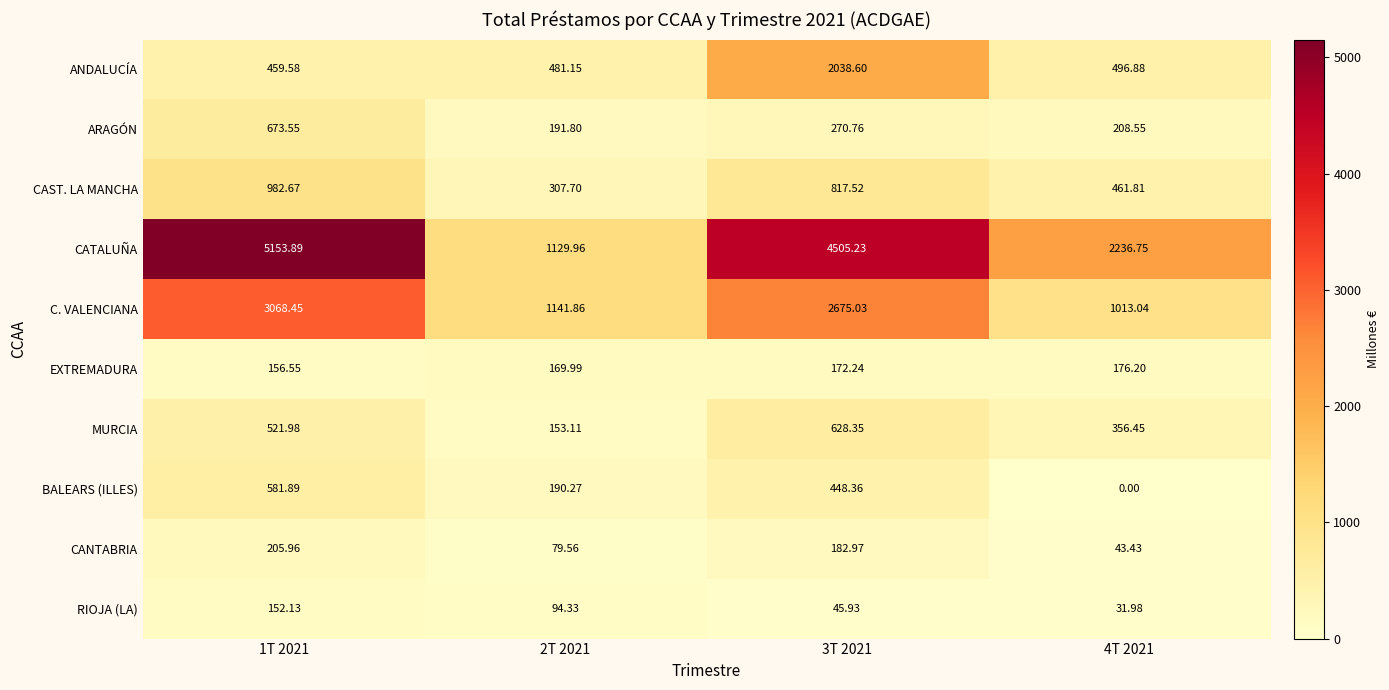

Which series changed the most between 3T 2021 and 4T 2021?

CATALUÑA